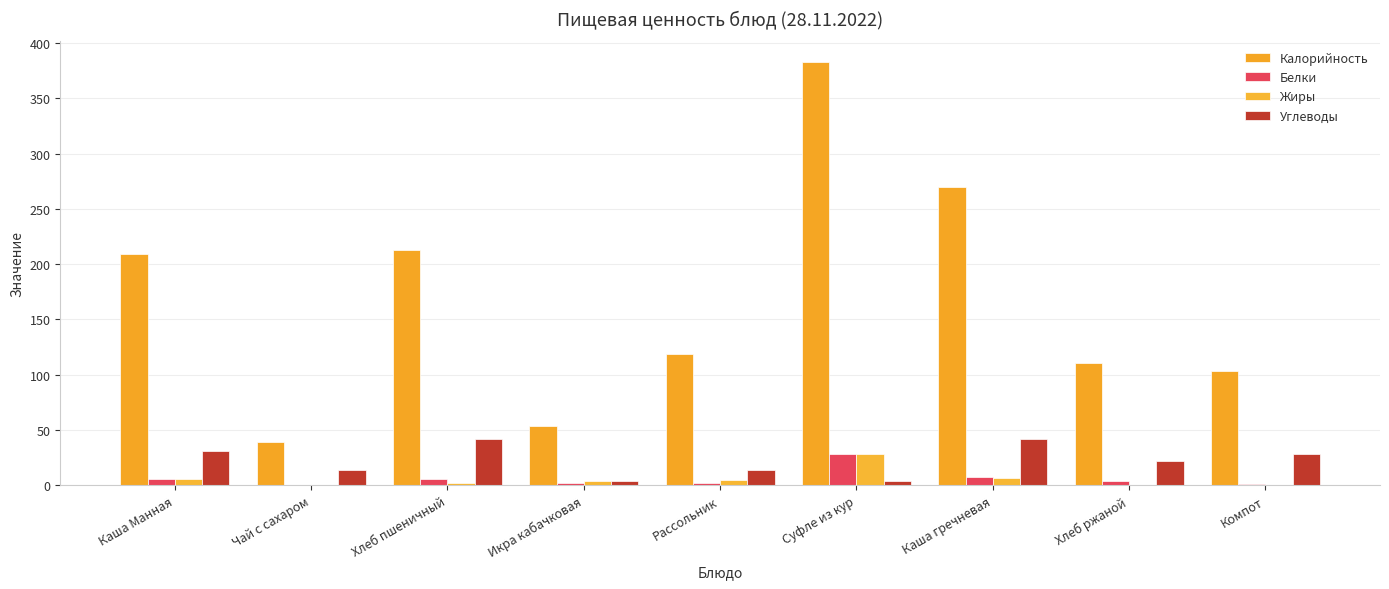

What are all the series names shown in the legend?

Калорийность, Белки, Жиры, Углеводы